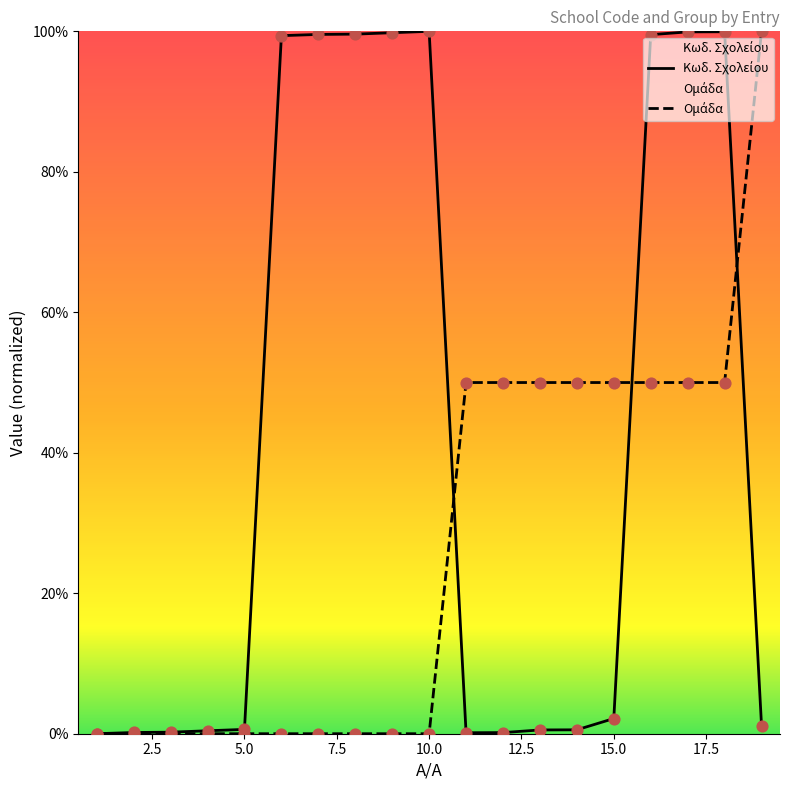

Which series has the largest total across all categories?

Κωδ. Σχολείου